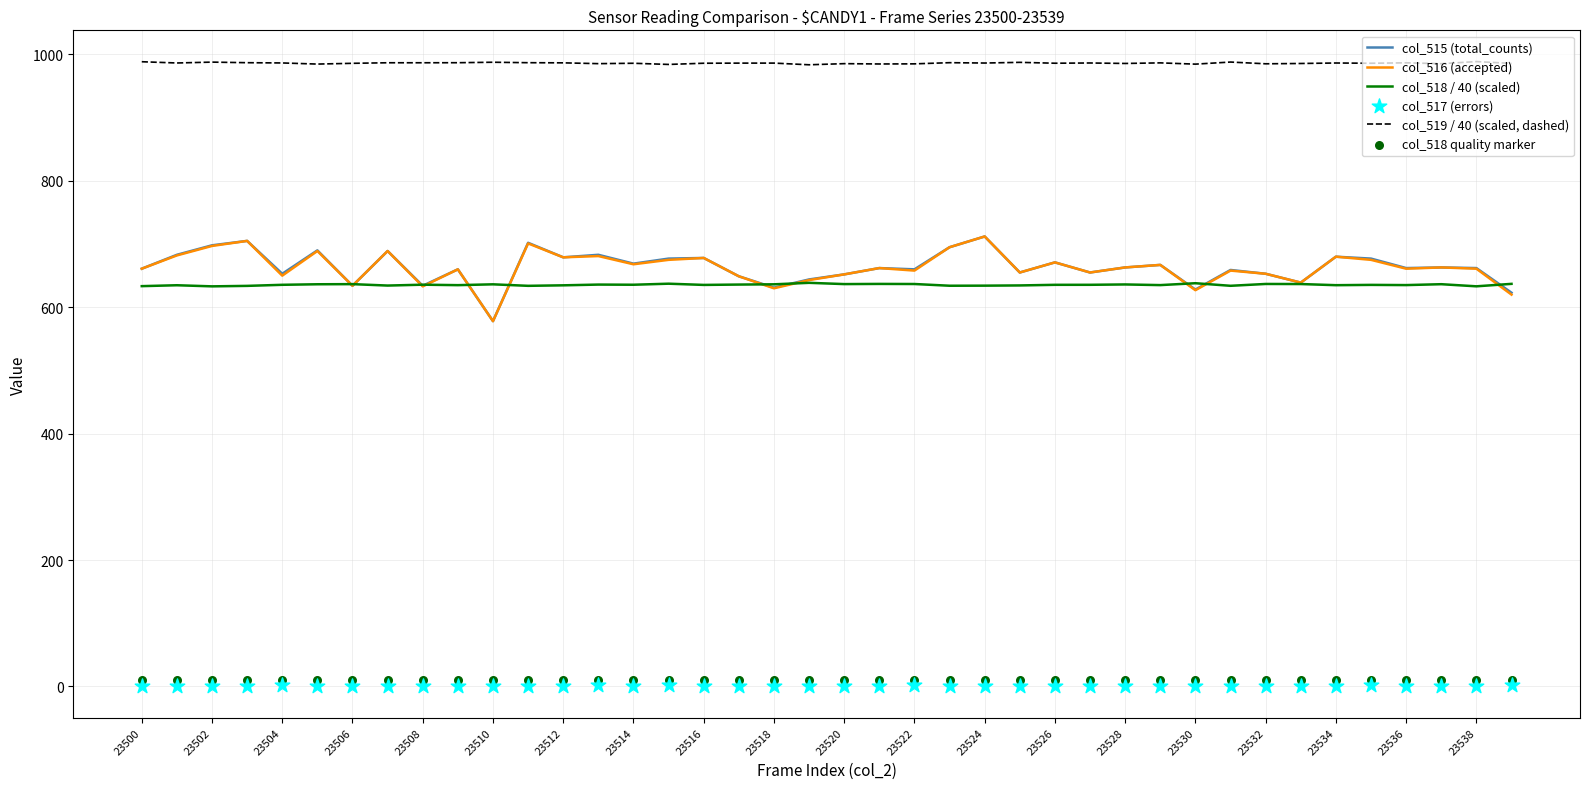

Which series contains the lowest Y value?

col_517 (errors)